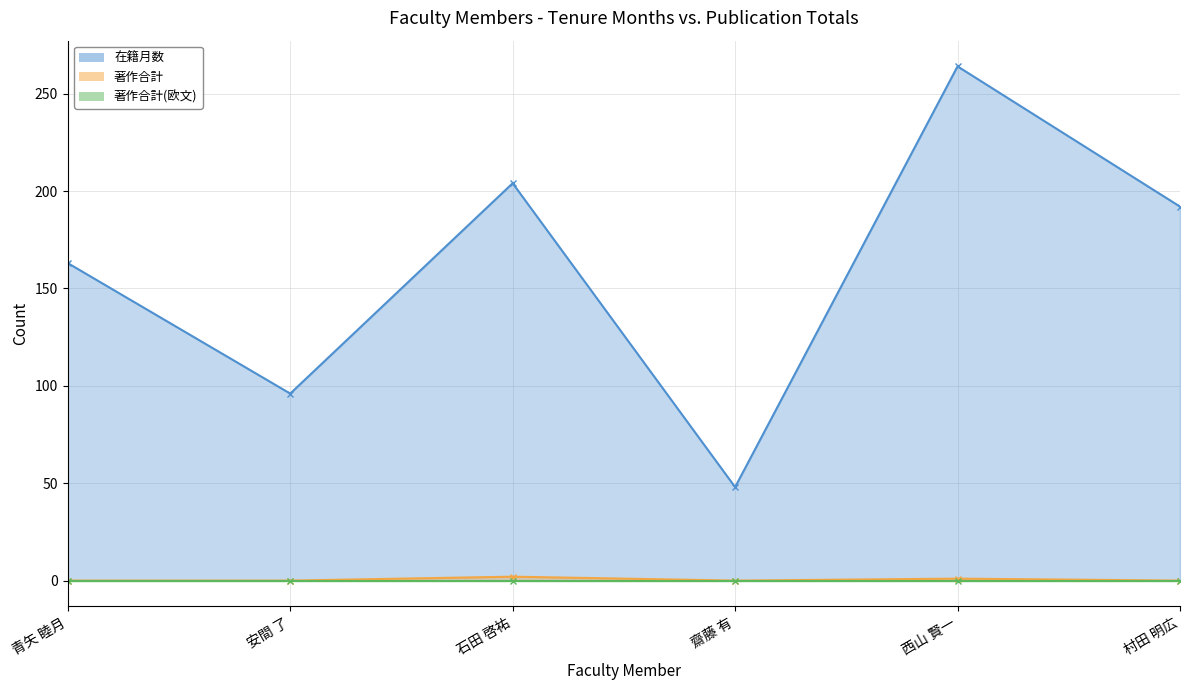

What is the label of the 6th point from the left?

村田 明広